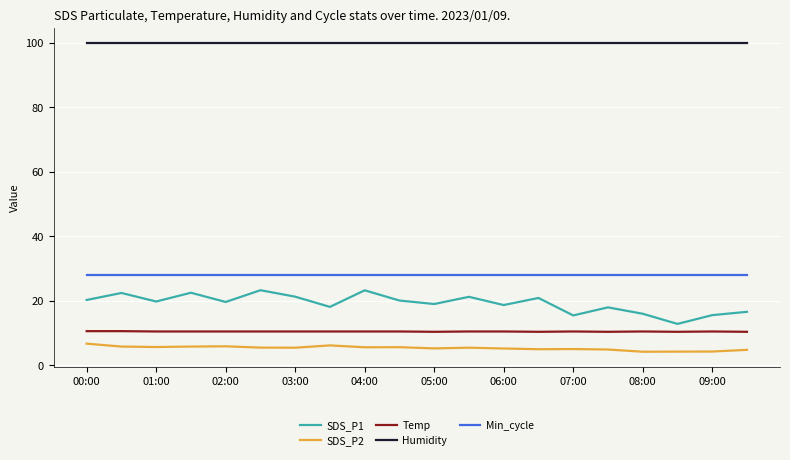

Which series has the largest range (max minus min)?

SDS_P1